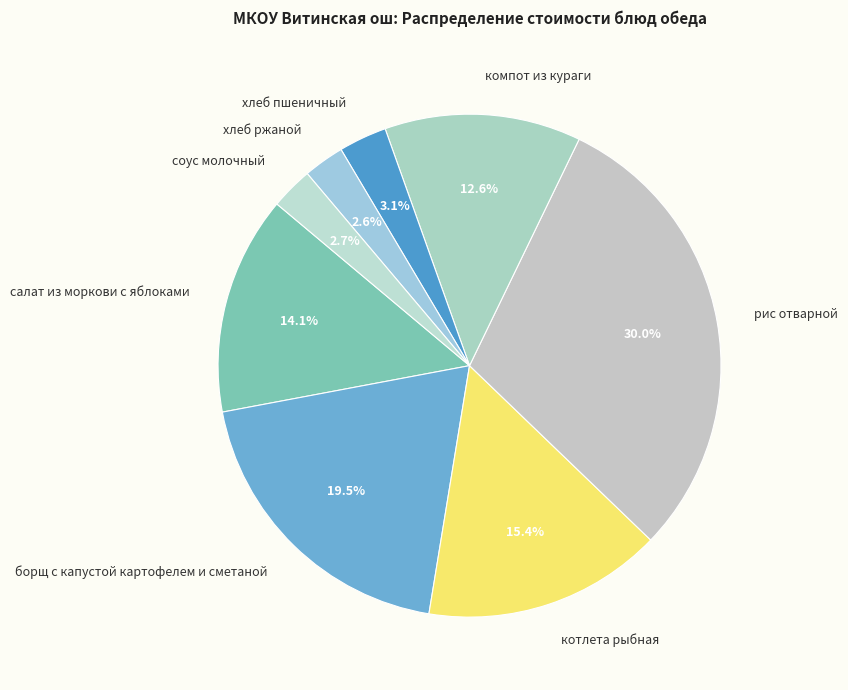

True or false: соус молочный accounts for 18% of the total.

False